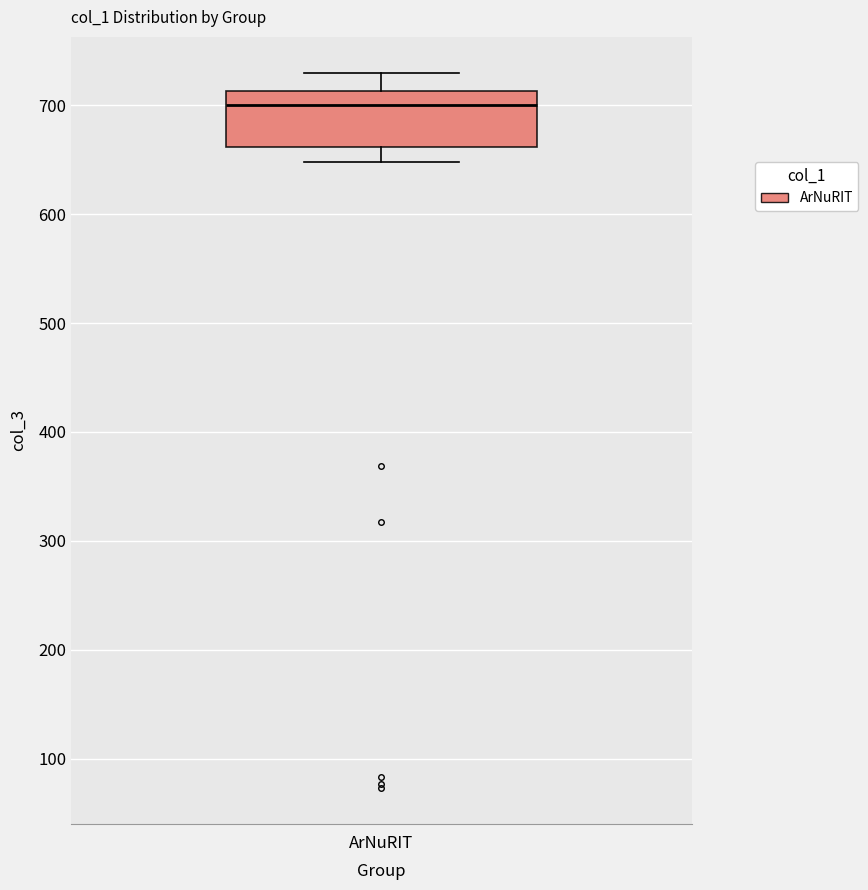

Where does the median line of the box for ArNuRIT sit on the y-axis? The values are not printed on the chart, so give them approximately, as read against the axis.

700